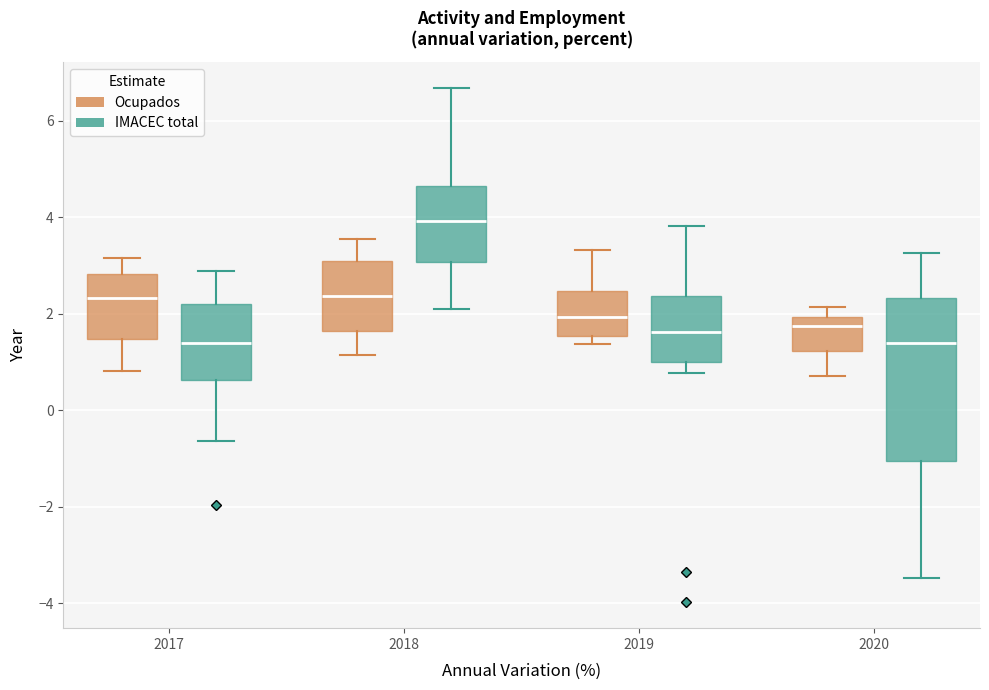

Which box is the tallest, from its lower edge to its upper edge?

2020 (IMACEC total)